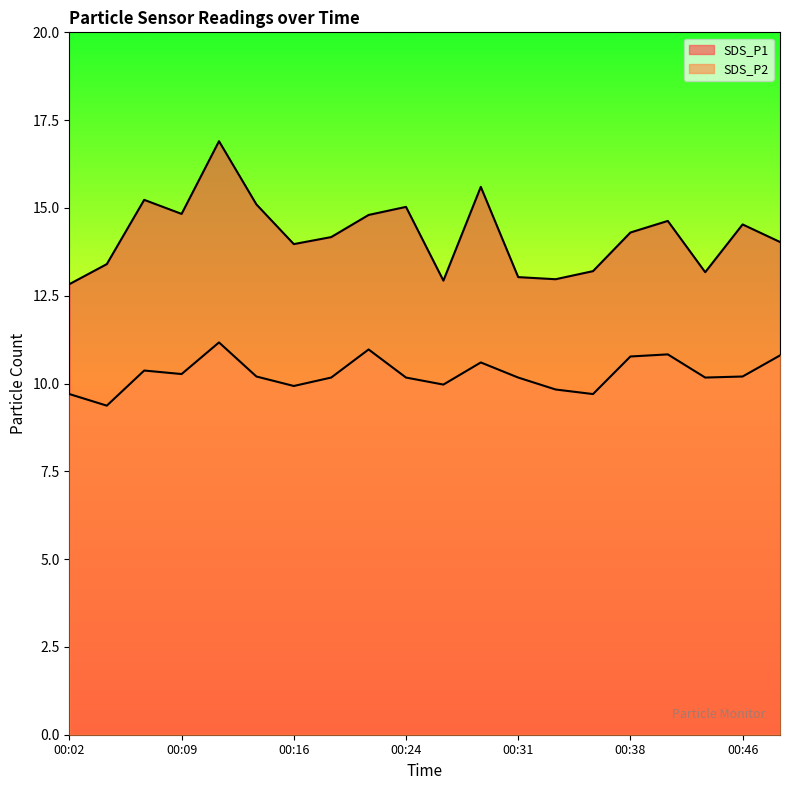

What is the smallest value displayed?

9.4